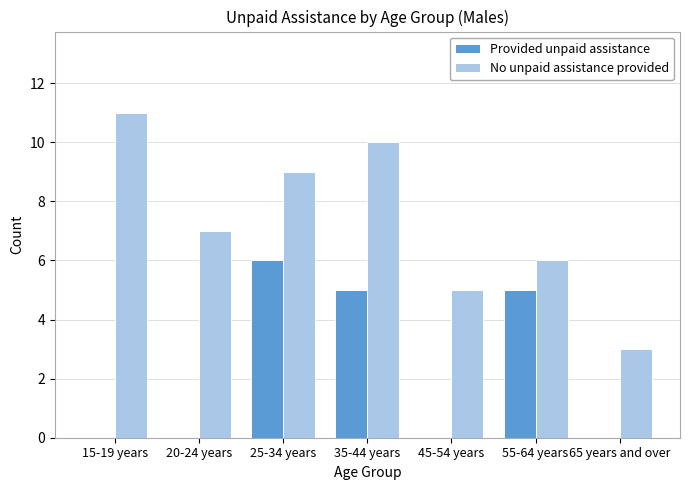

Are the bars horizontal?

No